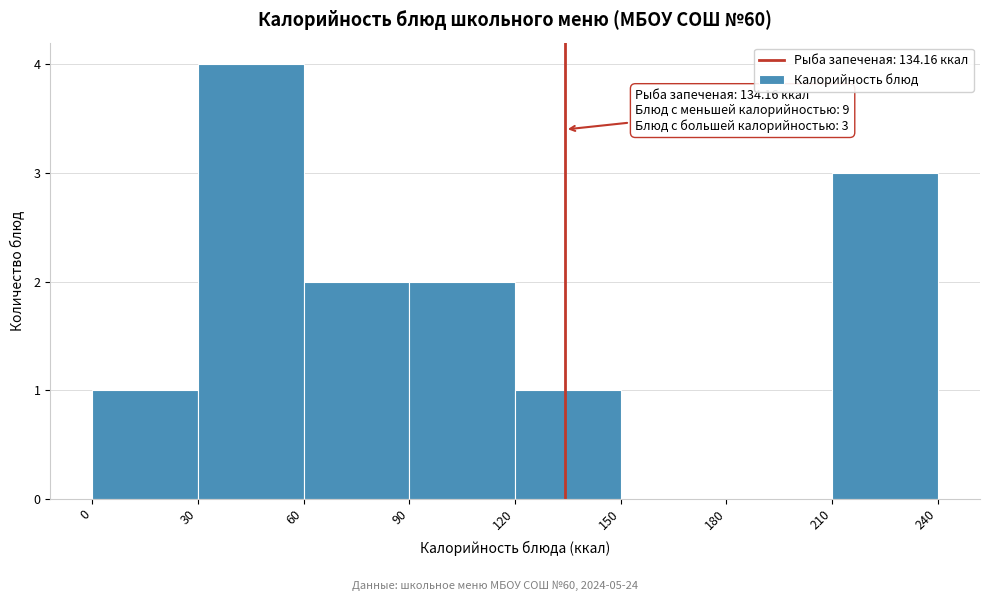

Over which range of the x-axis is the bar tallest?

30 to 60